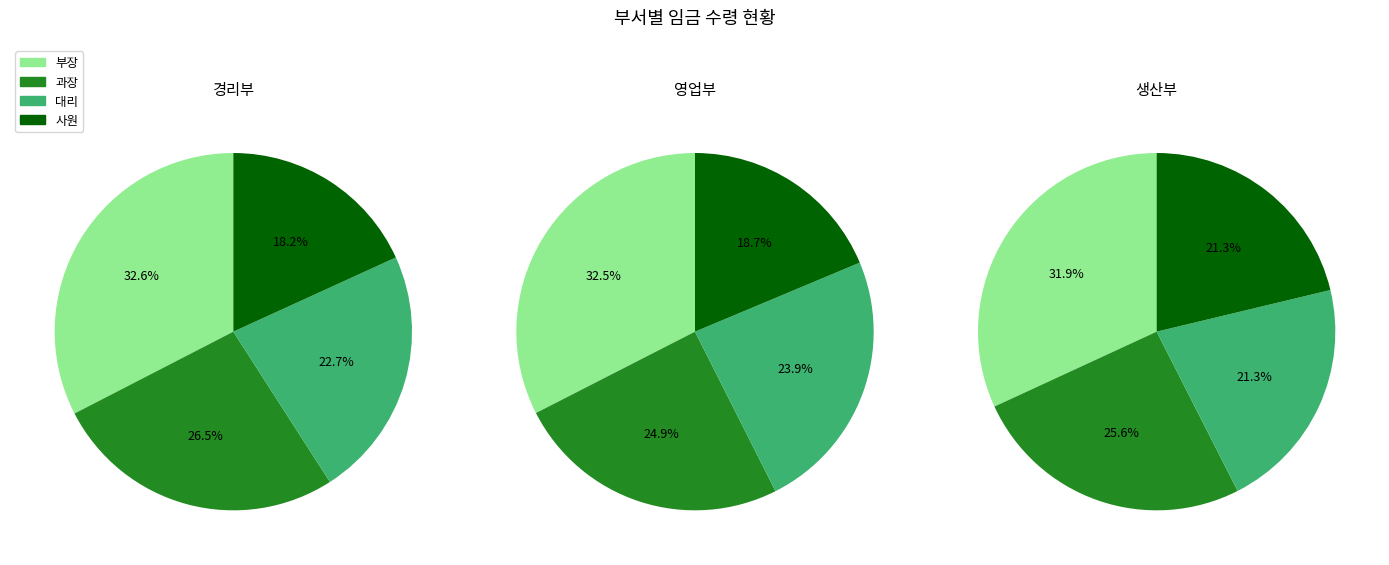

What is the spread (max minus min) of values at 1?

826500